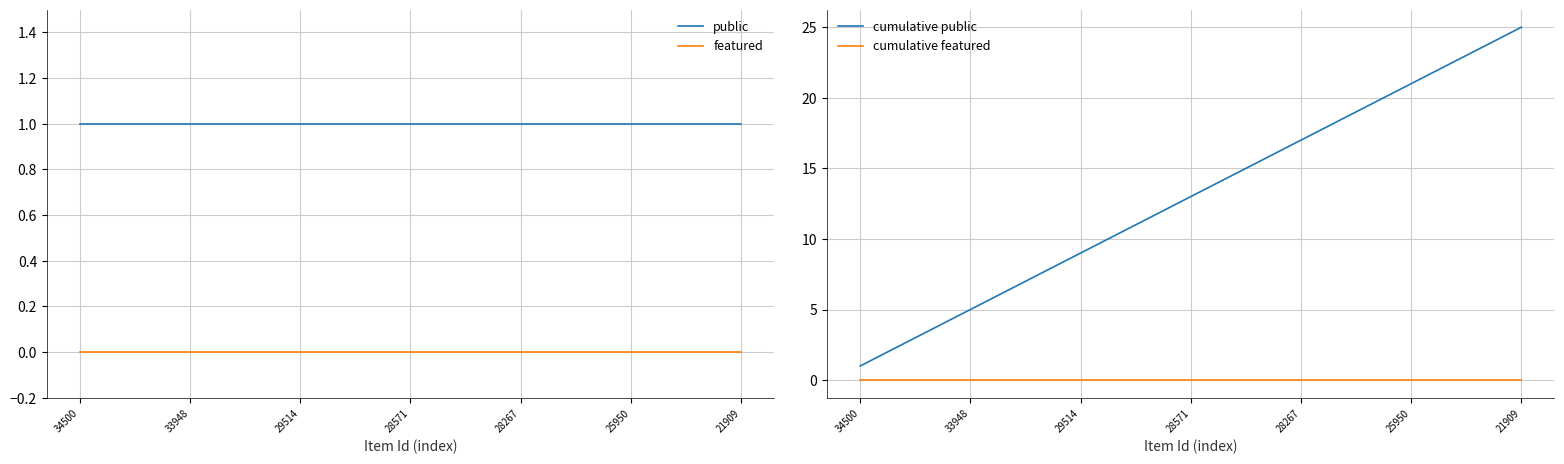

What is the minimum value for public?

1